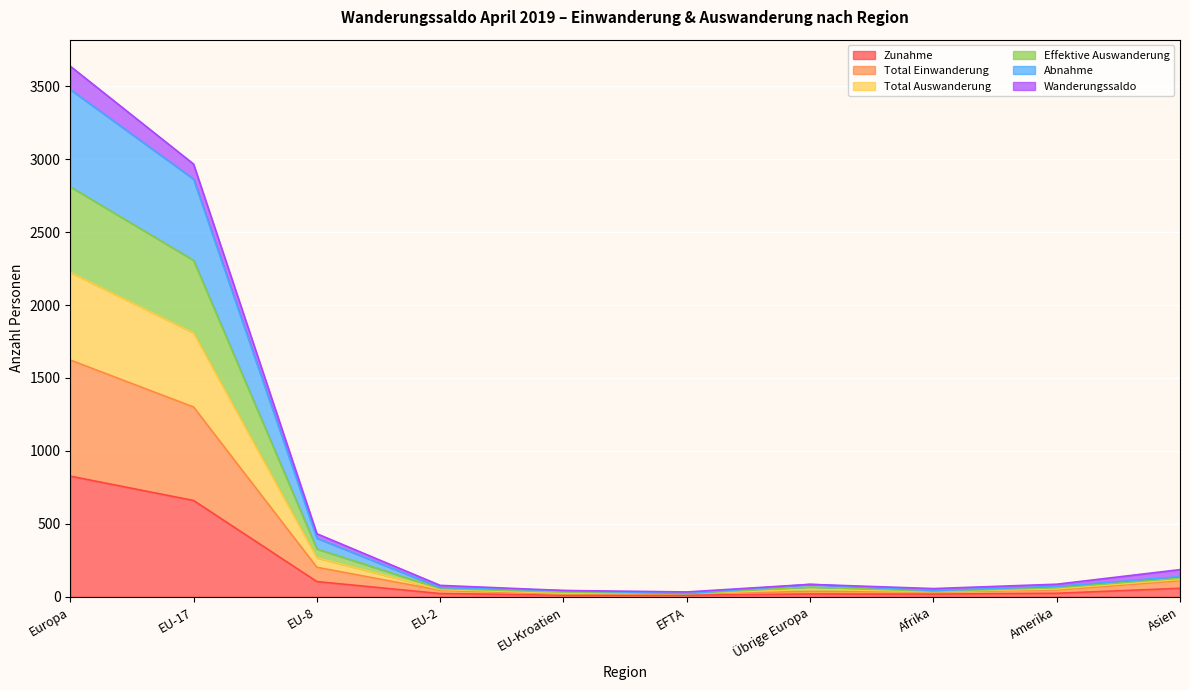

Where is the first local maximum for Total Auswanderung?

Übrige Europa